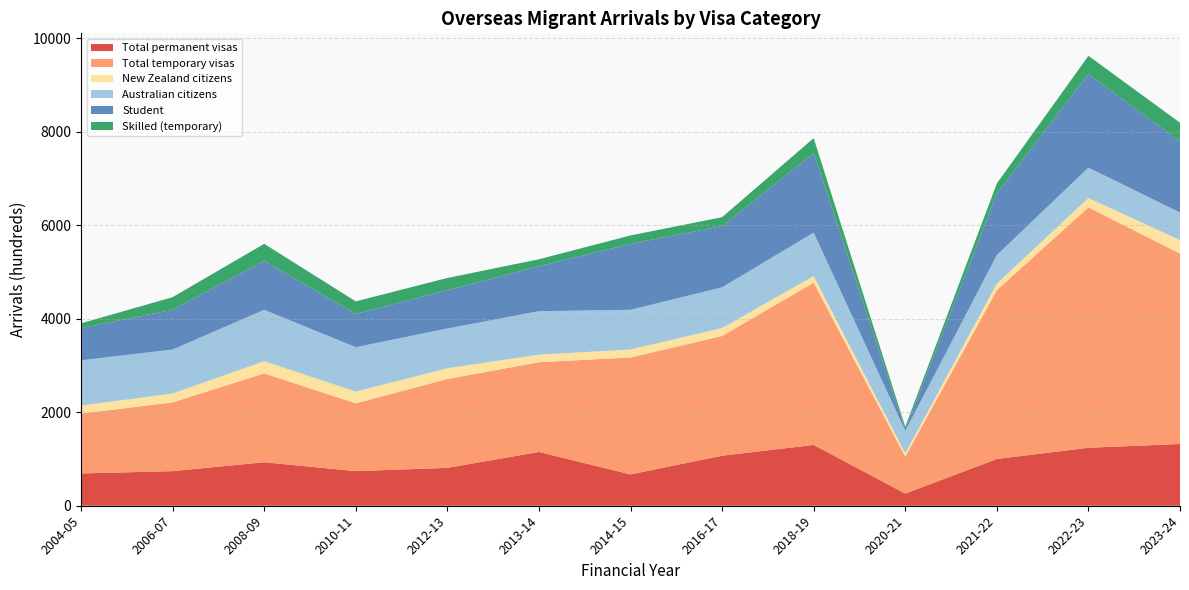

Reading left to right, transcribe all the data shown in this chart.

Total permanent visas: 690	740	930	740	810	1150	670	1070	1300	260	1000	1240	1320
Total temporary visas: 1280	1470	1900	1450	1900	1920	2500	2560	3470	790	3610	5140	4070
New Zealand citizens: 170	190	260	250	230	160	170	170	140	70	140	200	290
Australian citizens: 970	940	1100	950	850	930	850	870	930	480	610	650	590
Student: 690	850	1050	710	820	960	1410	1310	1700	30	1320	2000	1520
Skilled (temporary): 100	270	360	270	260	150	180	190	320	60	210	390	400